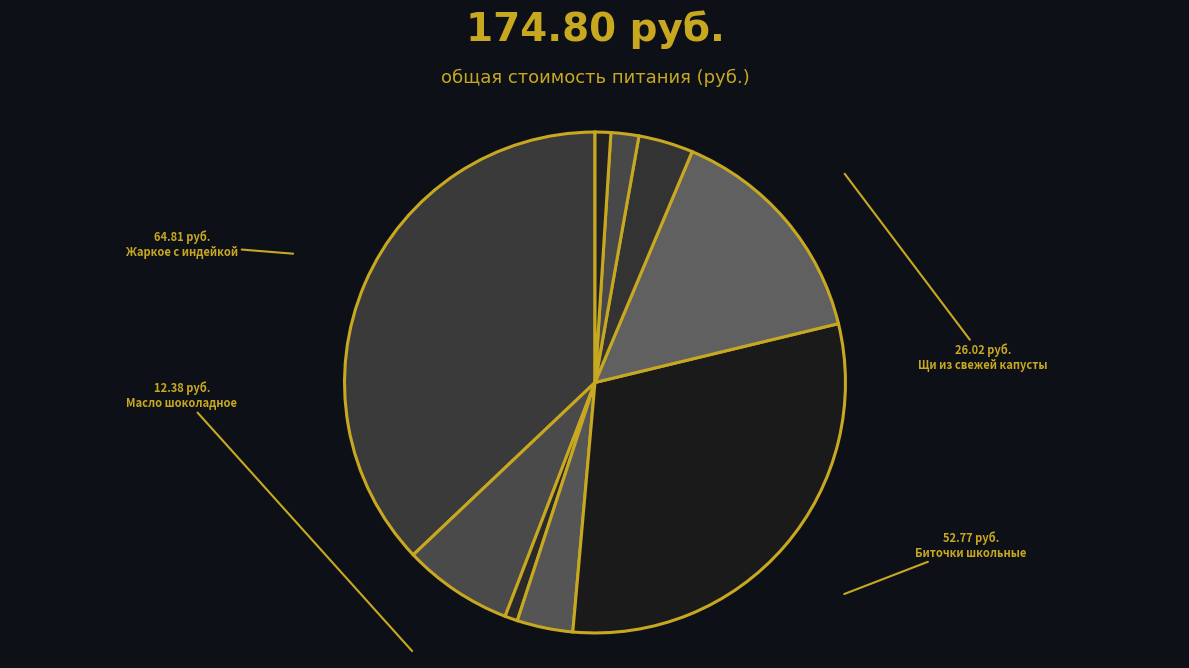

Which category has the biggest portion of the pie?

Жаркое с индейкой